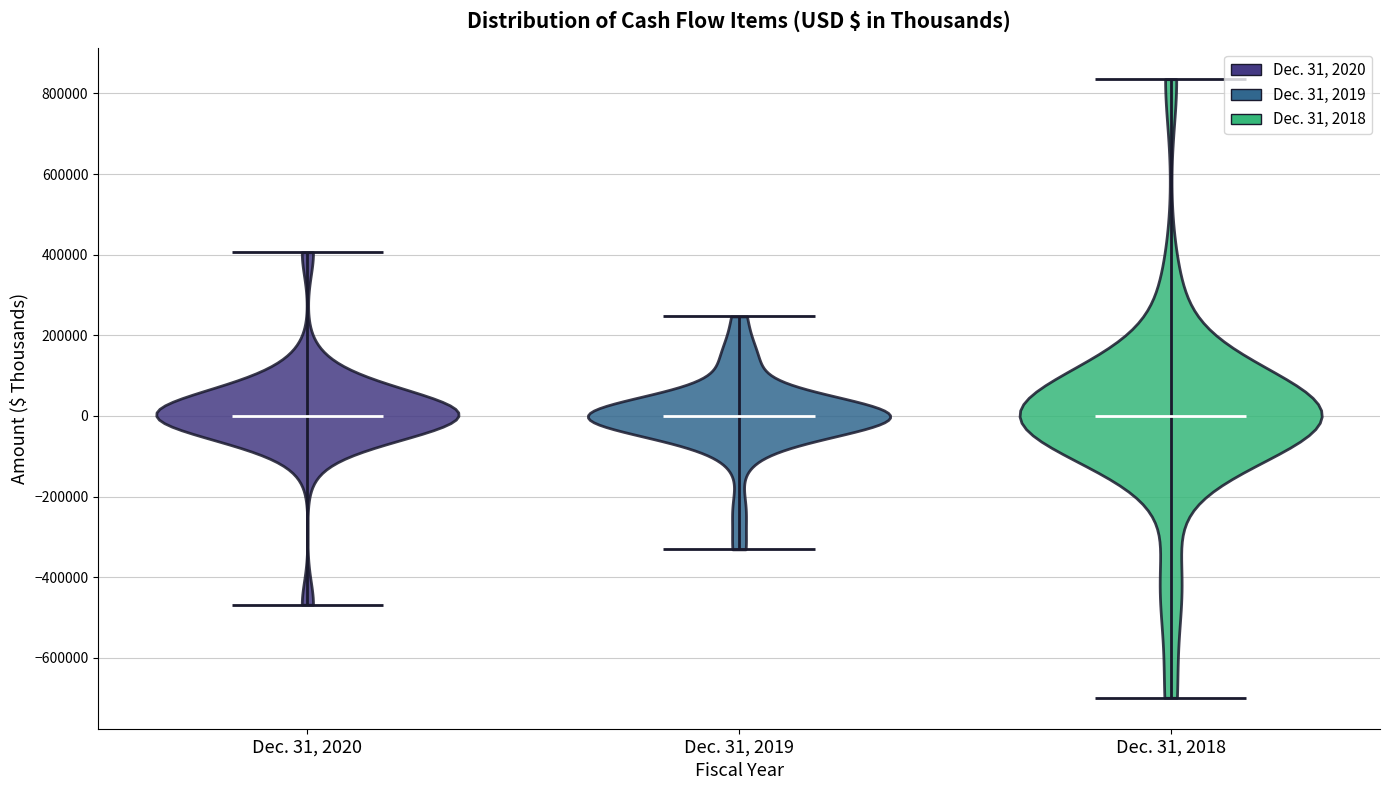

What is the highest point the violin for Dec. 31, 2018 reaches on the y-axis? The values are not printed on the chart, so give them approximately, as read against the axis.

840000